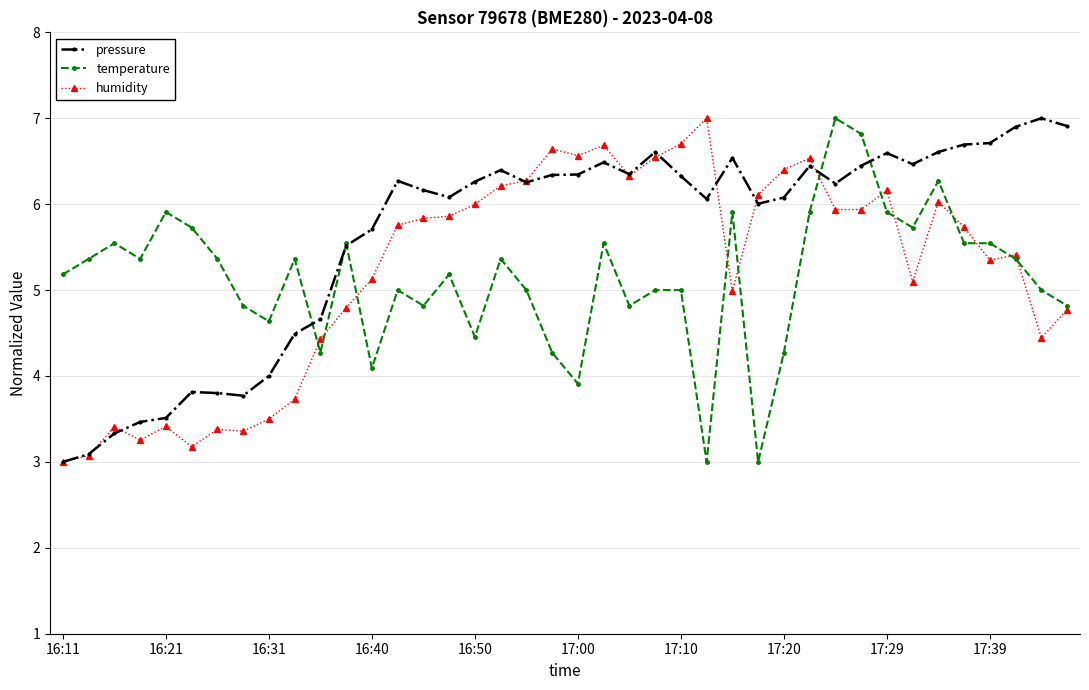

True or false: pressure and temperature cross at least once.

True